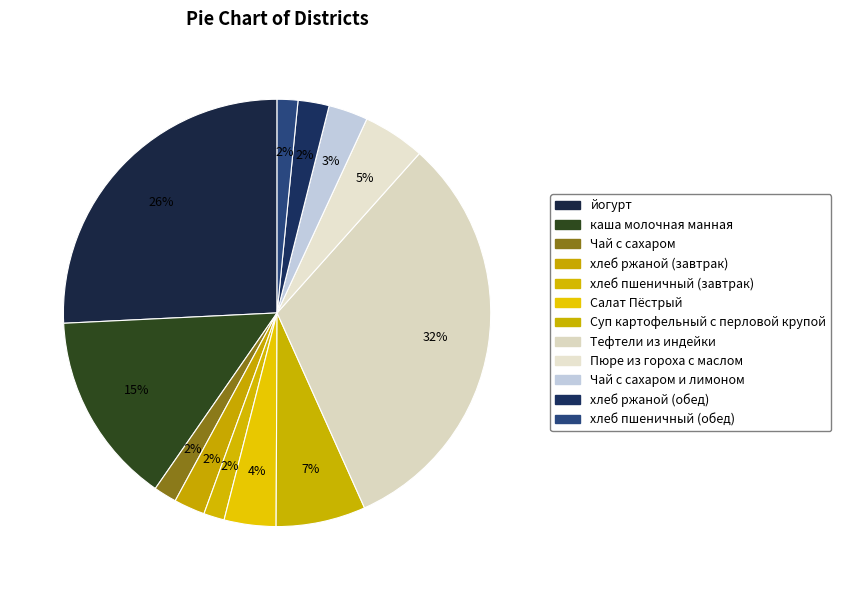

What is the largest slice in the pie chart?

Тефтели из индейки